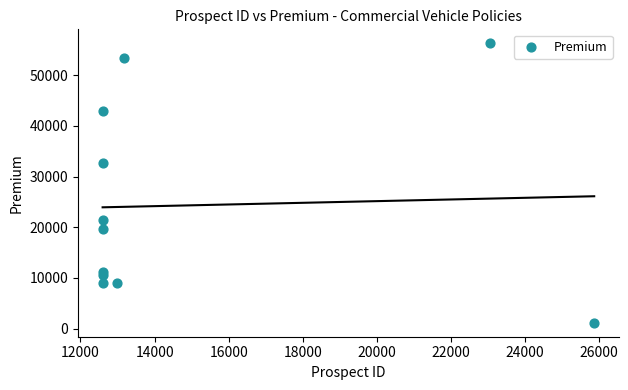

What Y value in the scatter plot is closest to 28717?

32581.0